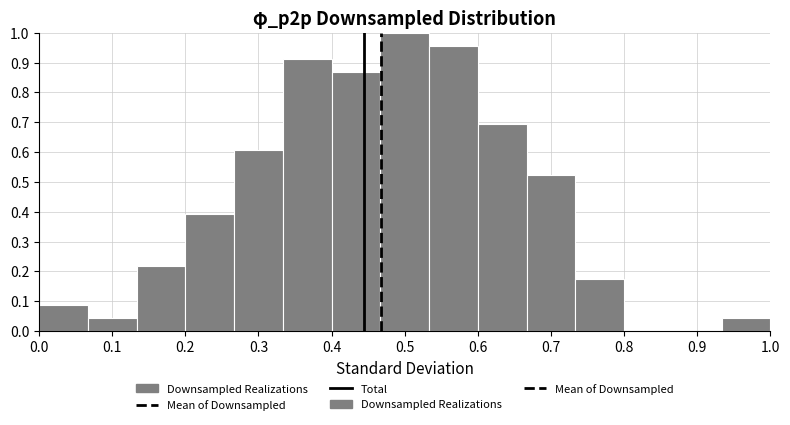

How tall is the bar that spans 0.33 to 0.40 on the x-axis? Neither the bar edges nor the heights are printed on the chart, so give them approximately, as read against the axes.

0.91